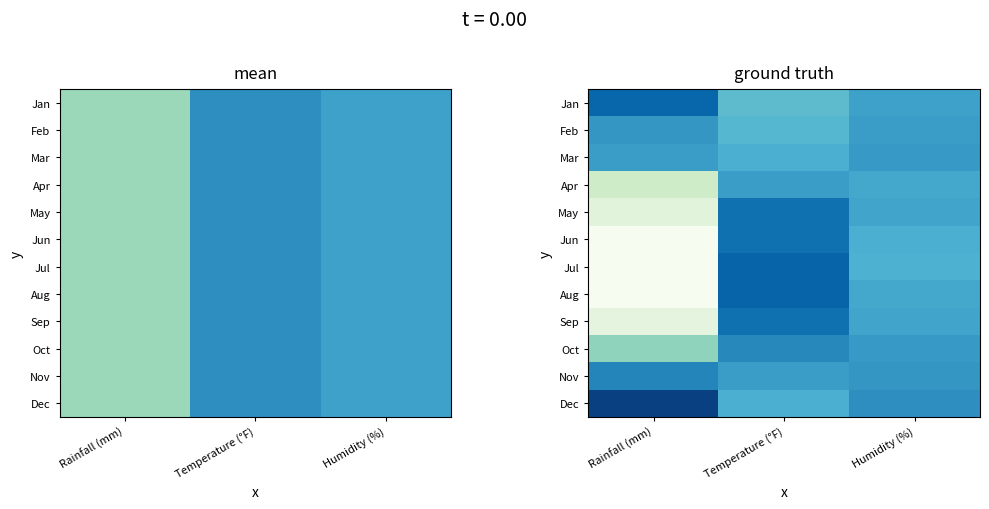

Read the Sep value at Humidity (%), to the nearest 5.

60